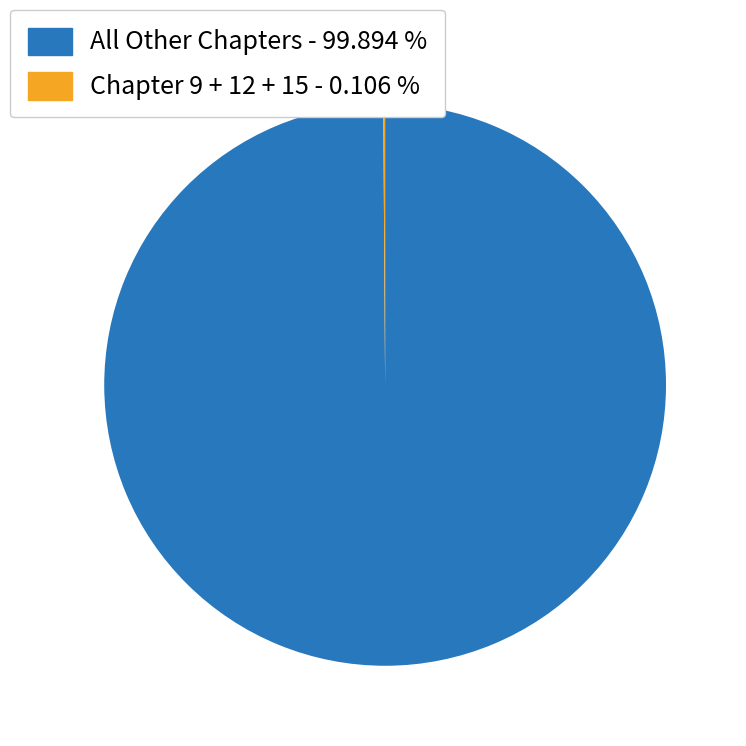

What is the largest slice in the pie chart?

All Other Chapters - 99.894 %